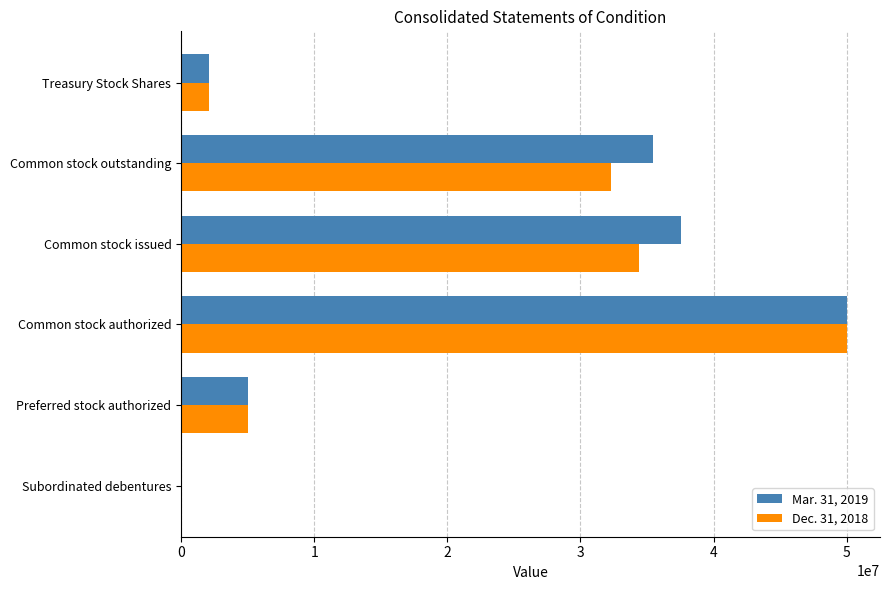

True or false: Dec. 31, 2018 has a value of 46032326 at Common stock issued.

False